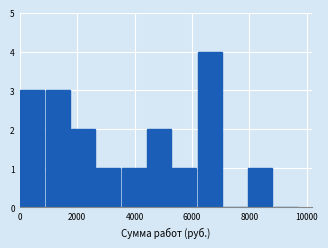

What is the height of the bar covering 6200 to 7000 on the x-axis? Neither the bar edges nor the heights are printed on the chart, so give them approximately, as read against the axes.

4